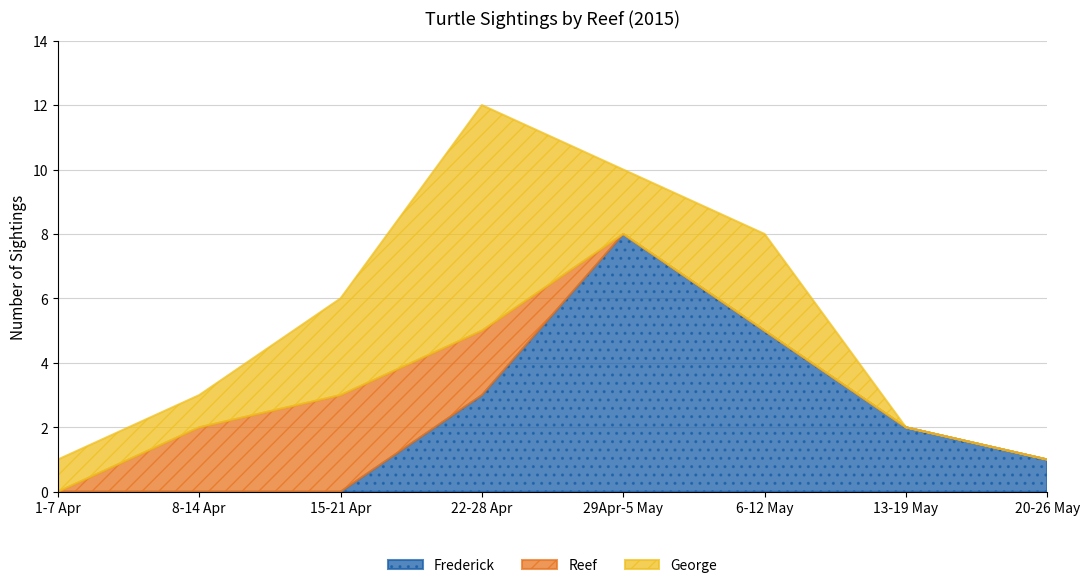

Which label corresponds to the largest value in the chart?

29Apr-5 May